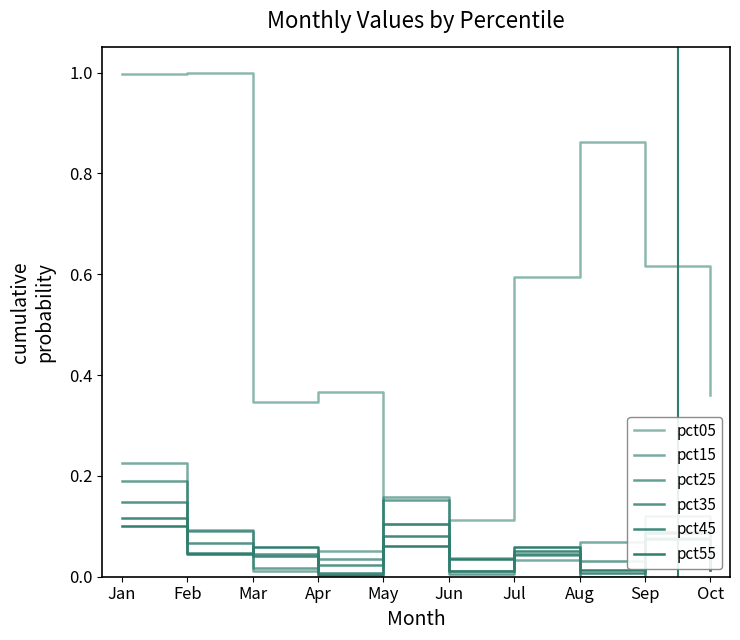

Does the chart have visible grid lines?

No